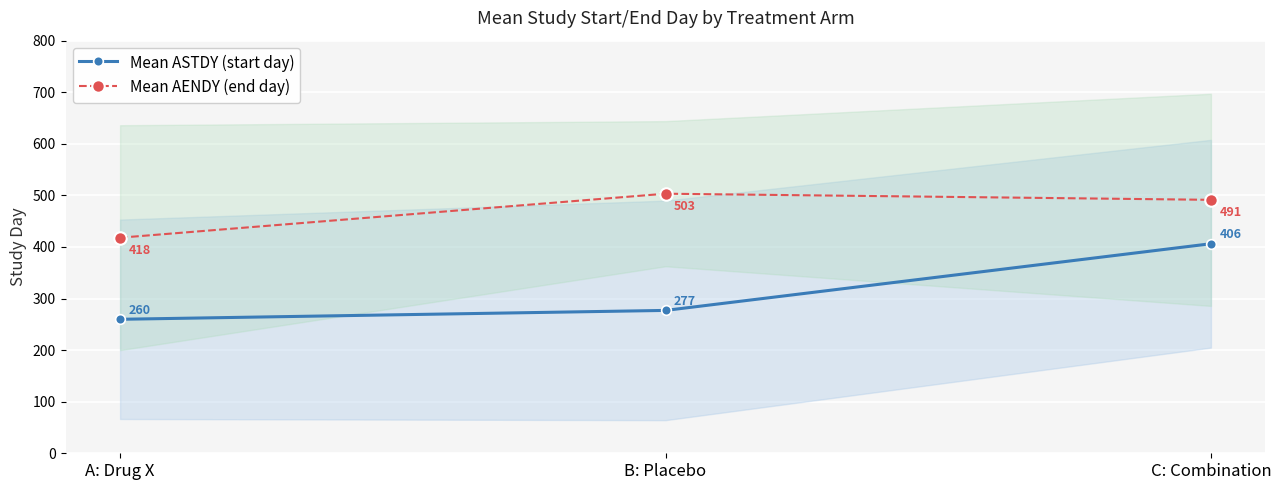

What is the value of the Mean ASTDY (start day) point at the 1st from the left?

259.8